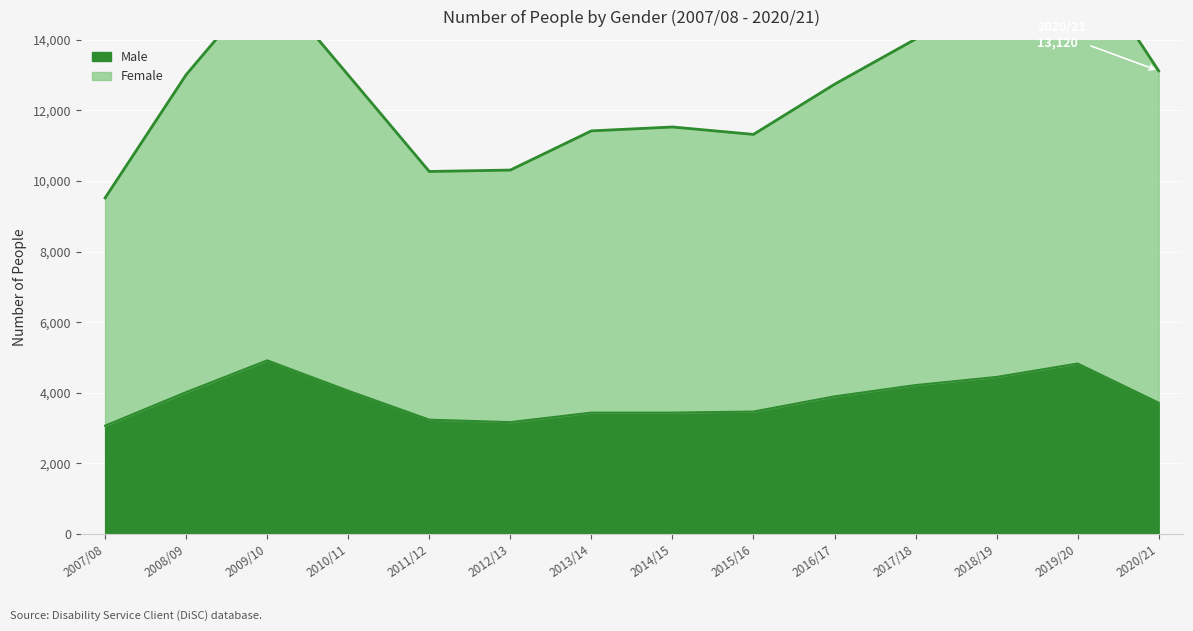

Is it true that Male equals 1102 at 2016/17?

False